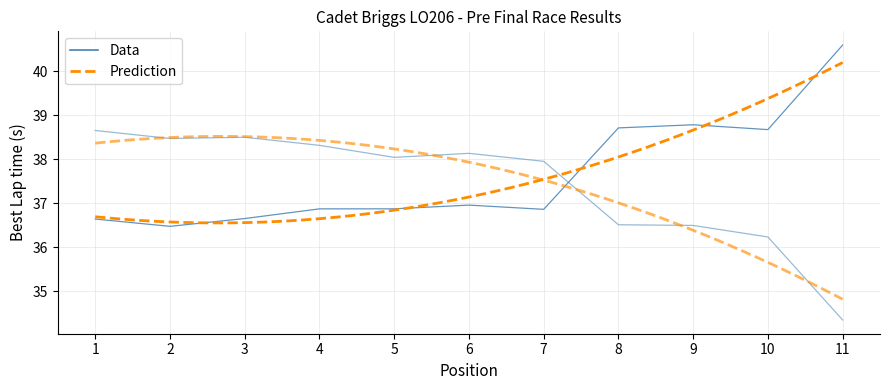

Is this an area chart (filled region under the line)?

No